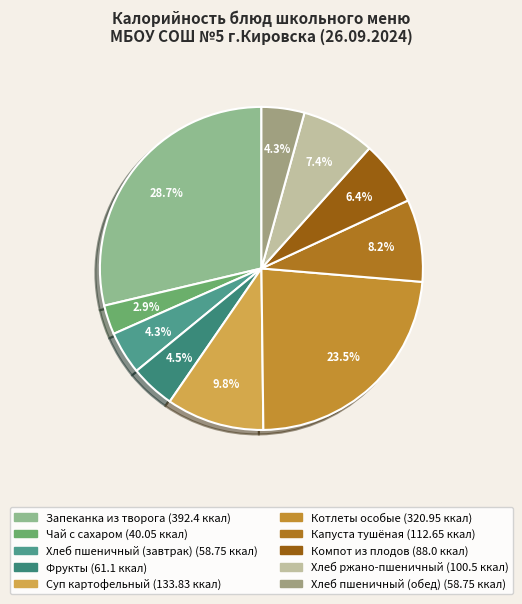

How many slices are in this pie chart?

10